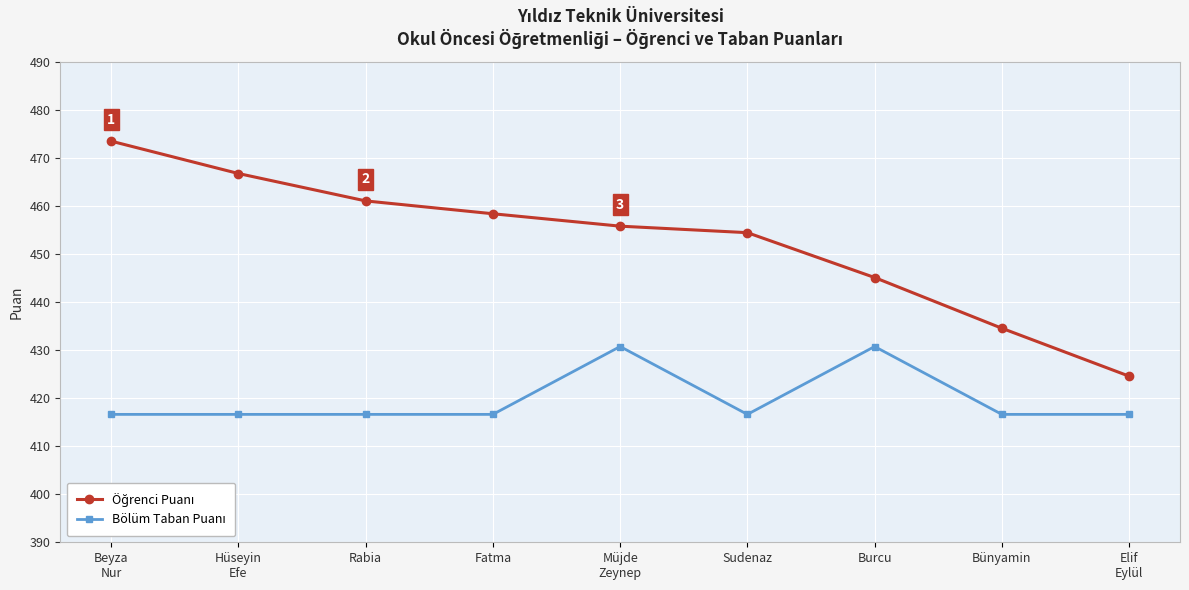

What is the difference between the highest and lowest values at Bünyamin?

17.9